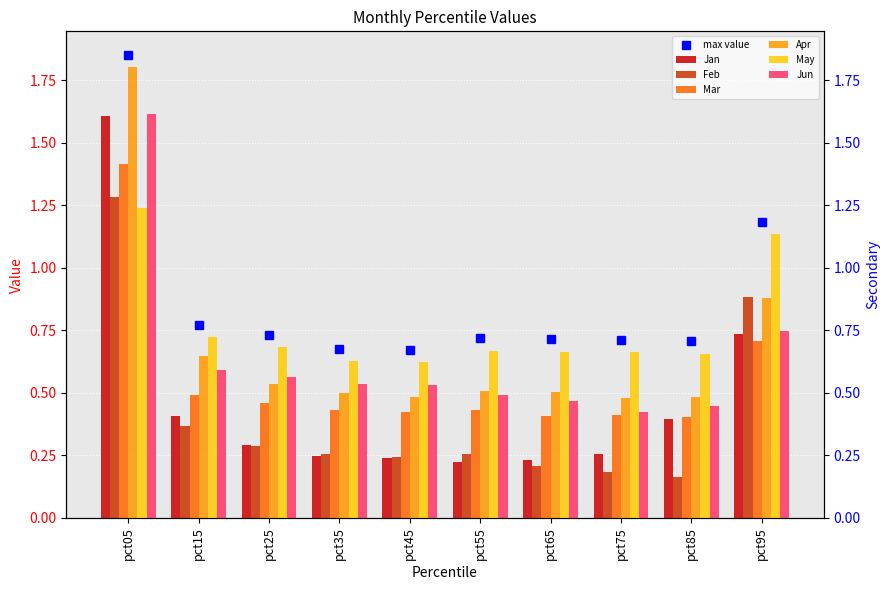

What is the value of the Apr bar at the 8th from the left?

0.5